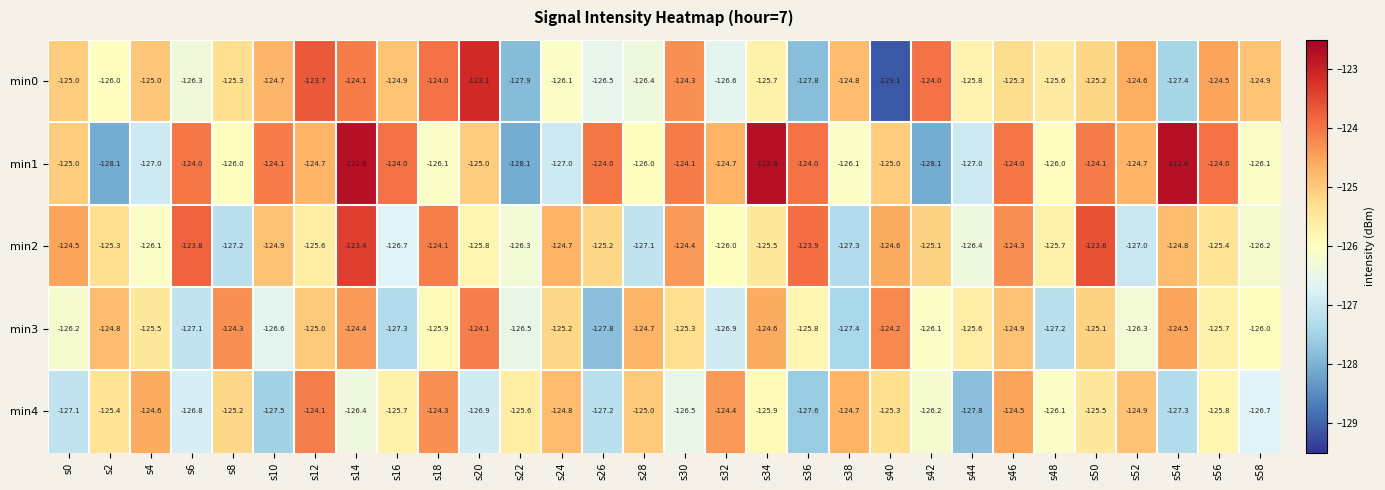

Where does the min4 series first go above -125?

s4